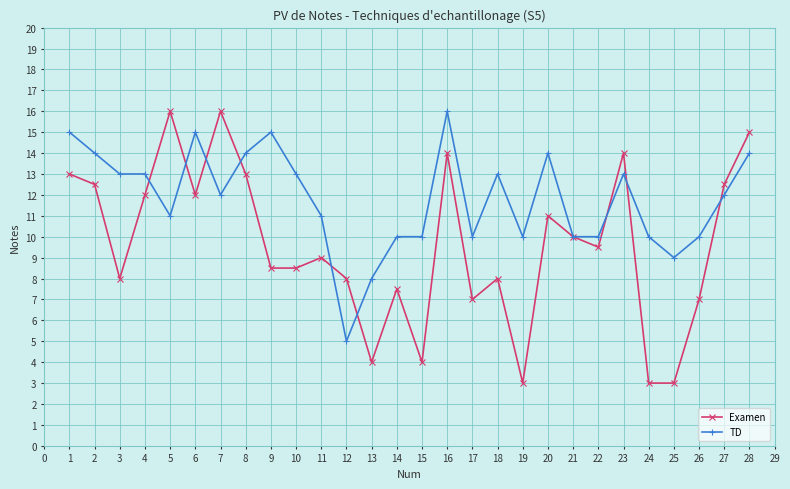

List the series in order of their overall mean, lowest first.

Examen, TD